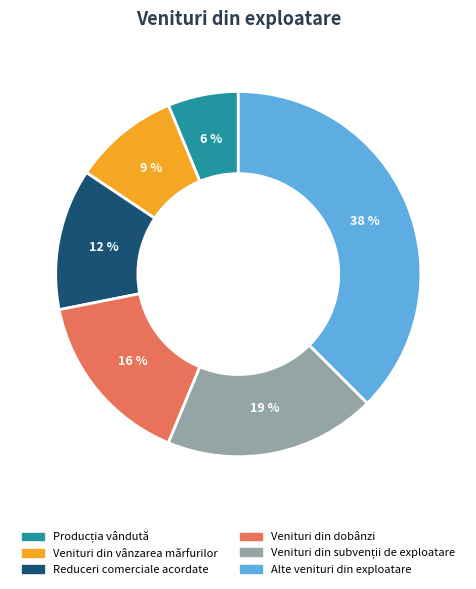

Which category has the biggest portion of the pie?

Alte venituri din exploatare